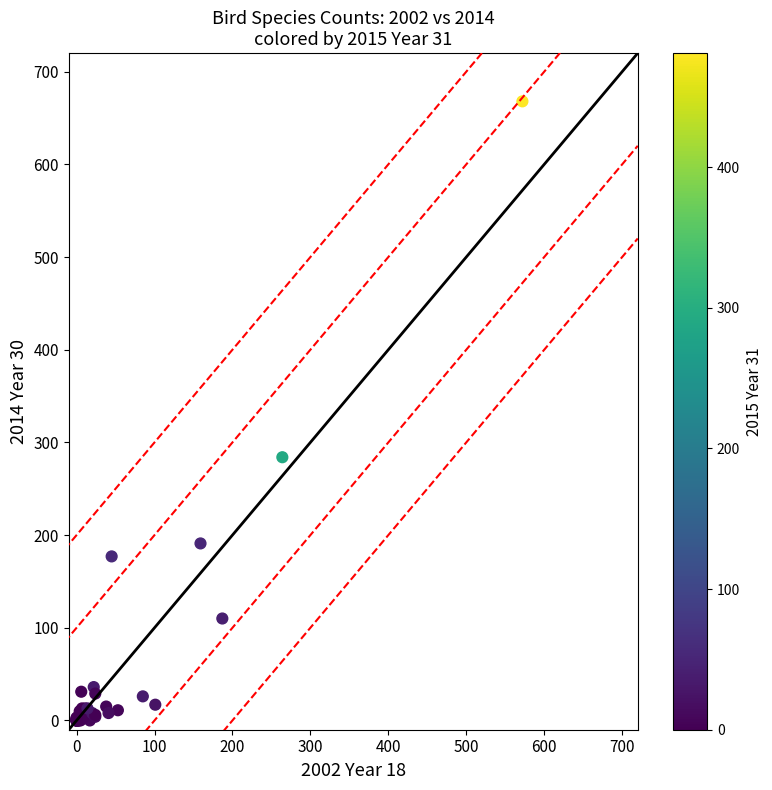

What Y value in the scatter plot is closest to 334?

284